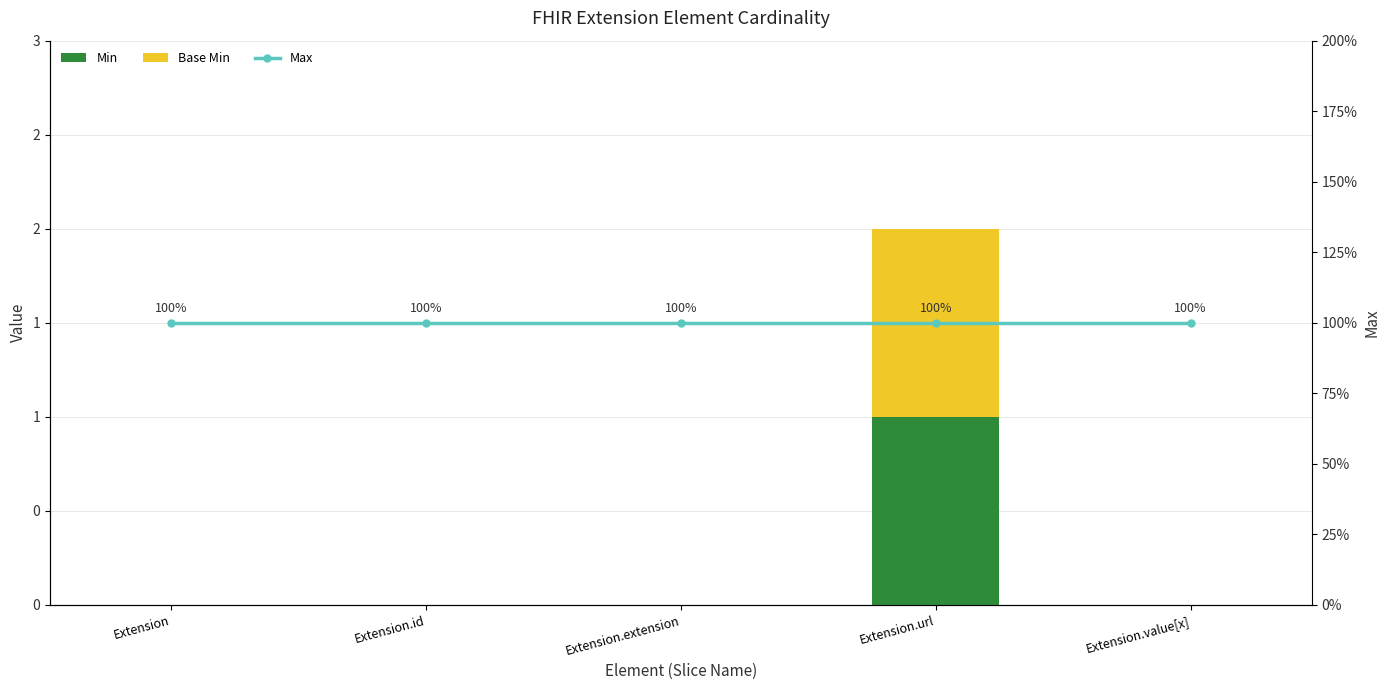

Which series has the largest range (max minus min)?

Min